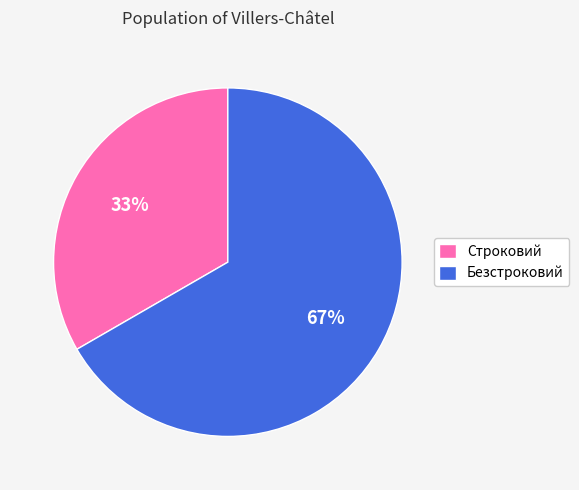

True or false: Строковий accounts for 33% of the total.

True